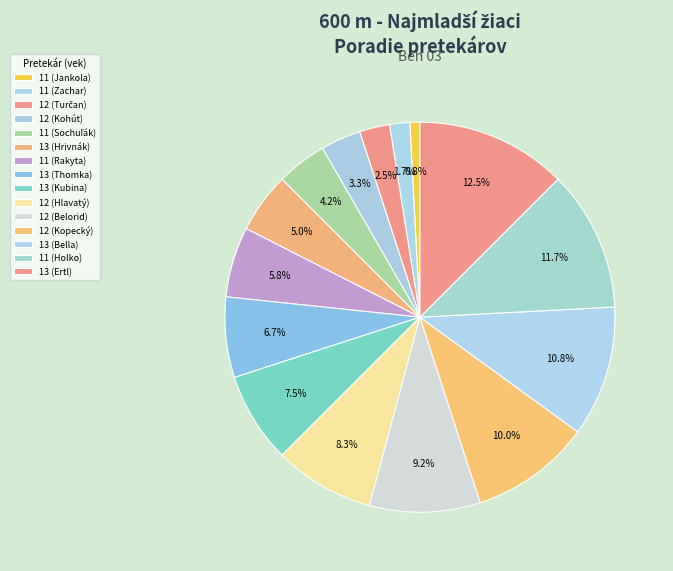

How many segments does this pie chart have?

15